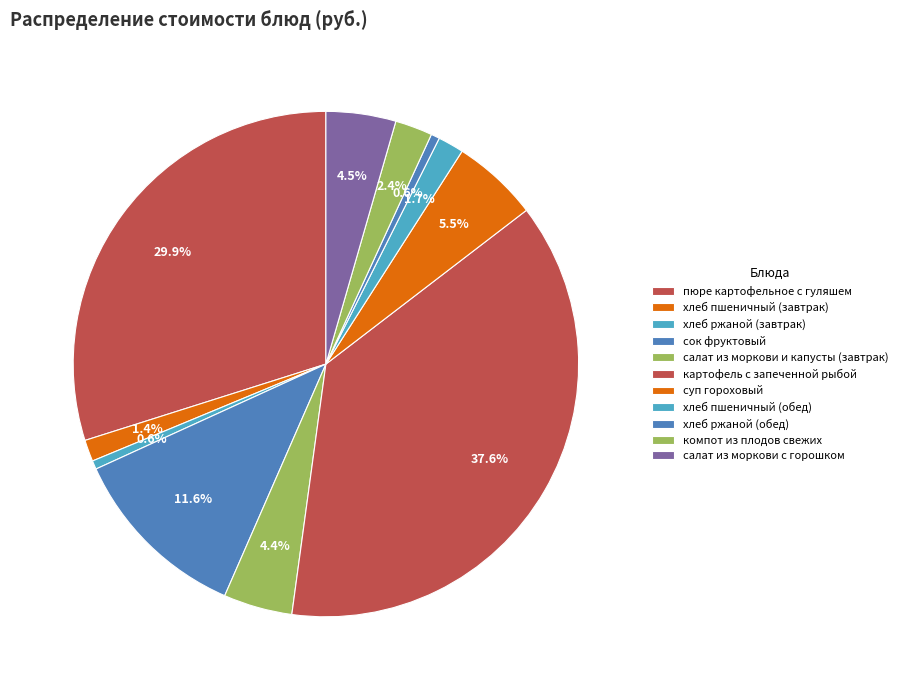

Is there any slice that represents more than half of the pie?

No